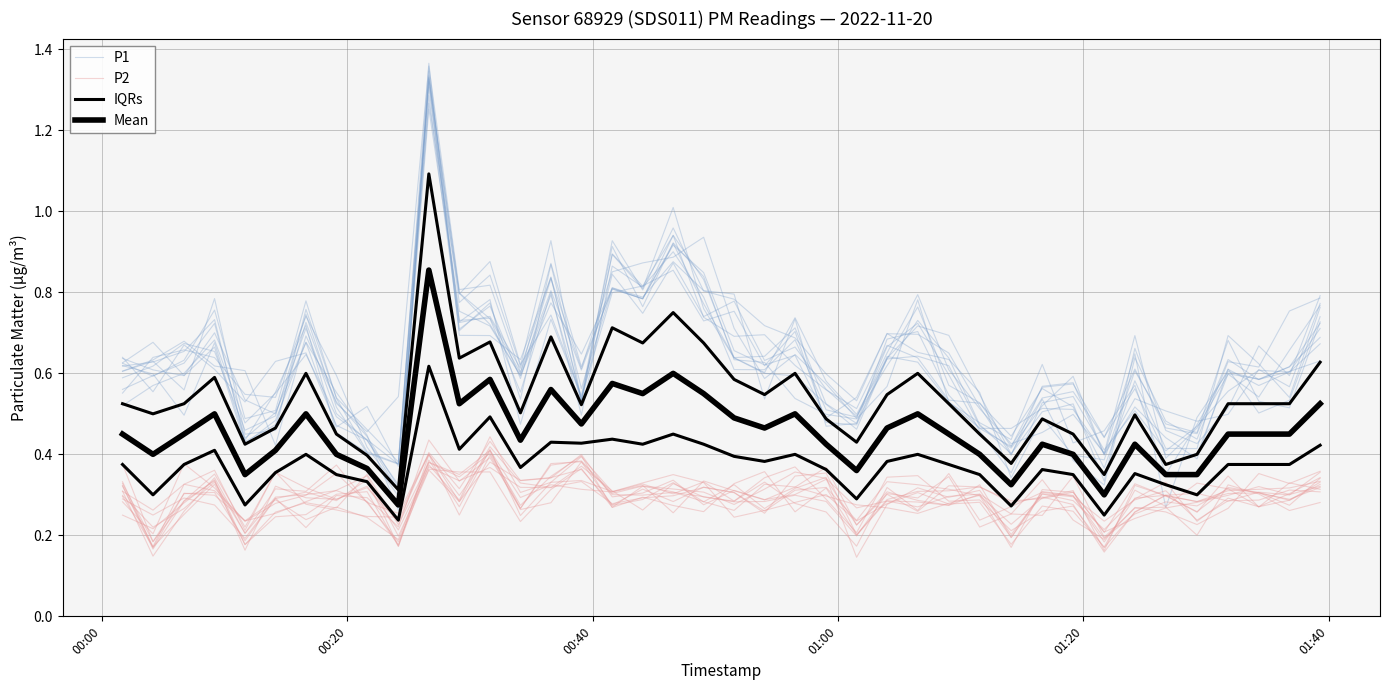

What is the difference between the second highest and second lowest values in the P2 series?

0.2